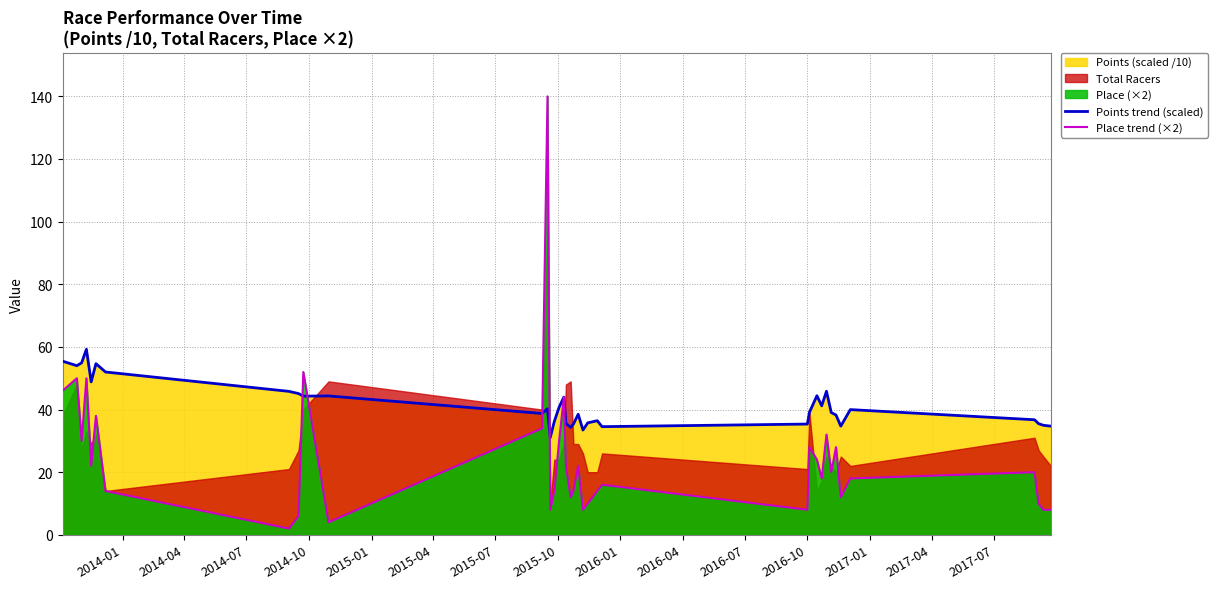

What is the highest value of the Points trend (scaled) series?

59.2